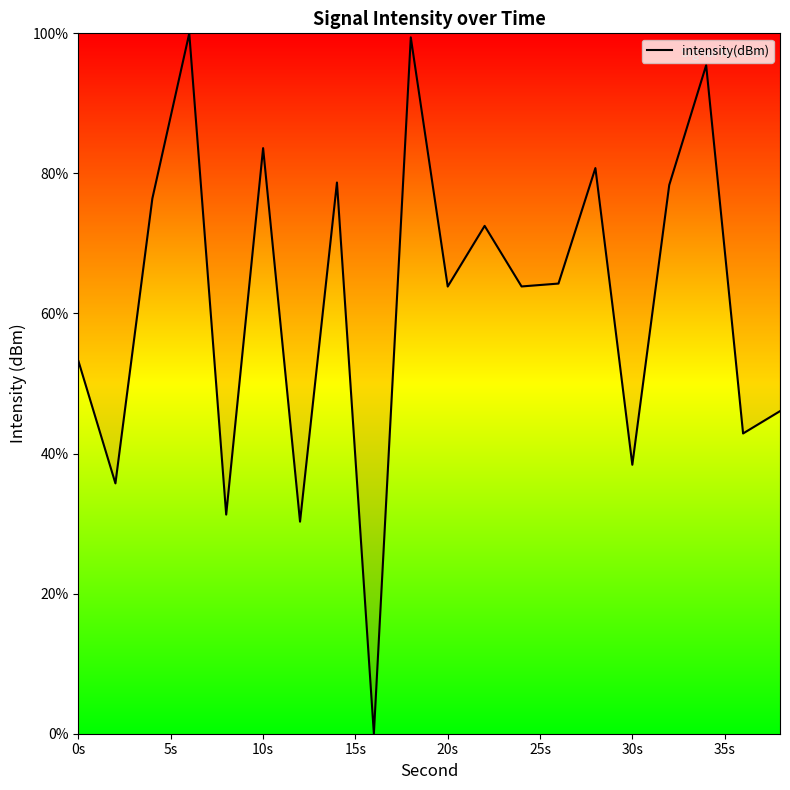

What is the maximum value shown in the chart?

100.0